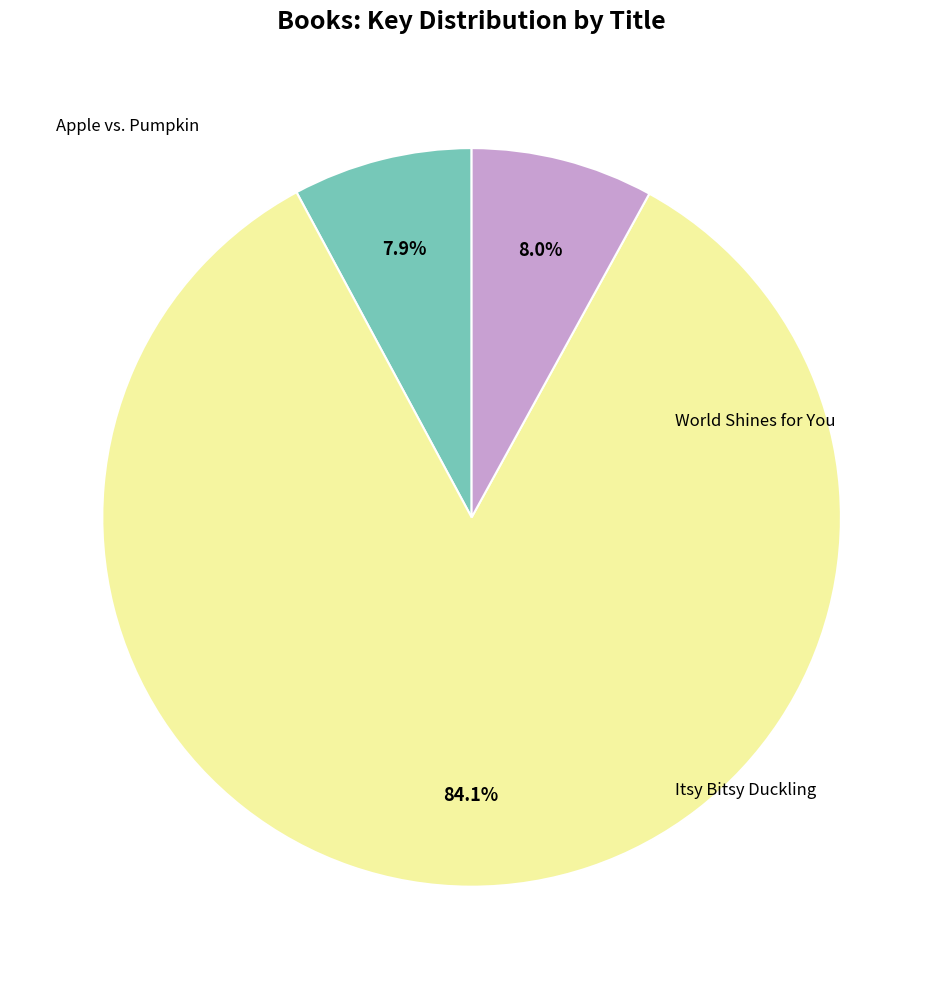

Is there any slice that represents more than half of the pie?

Yes